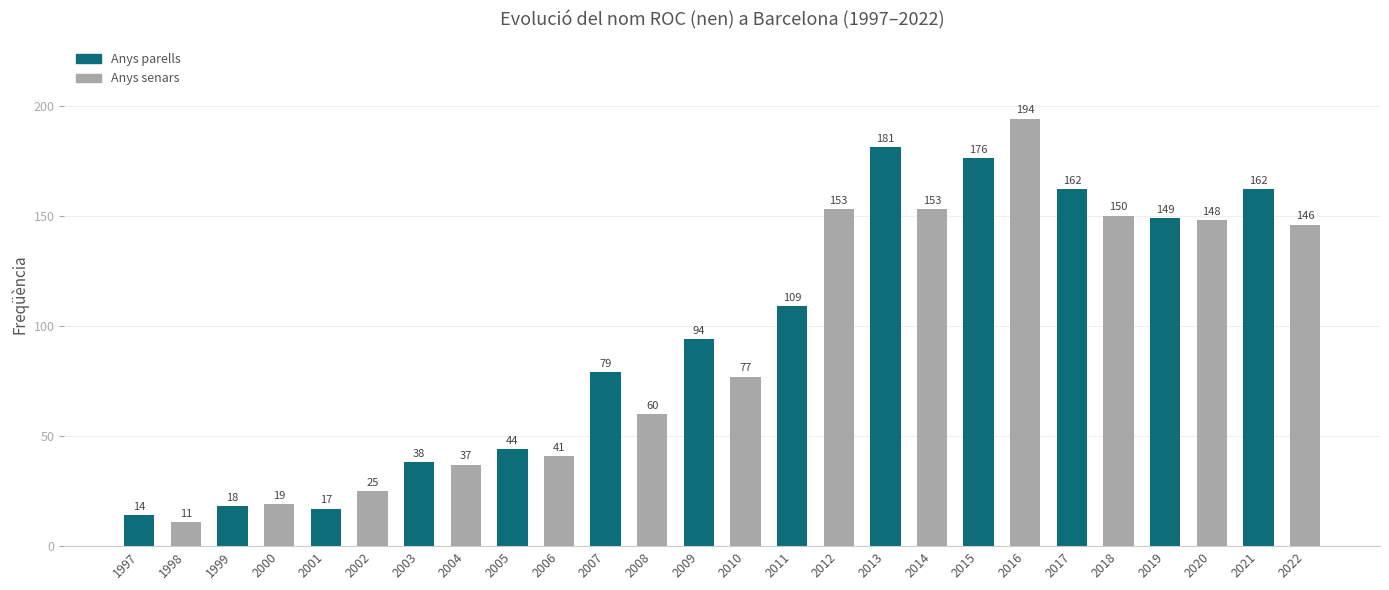

Reading right to left, what are all the values shown in this chart?

2022=146	2021=162	2020=148	2019=149	2018=150	2017=162	2016=194	2015=176	2014=153	2013=181	2012=153	2011=109	2010=77	2009=94	2008=60	2007=79	2006=41	2005=44	2004=37	2003=38	2002=25	2001=17	2000=19	1999=18	1998=11	1997=14